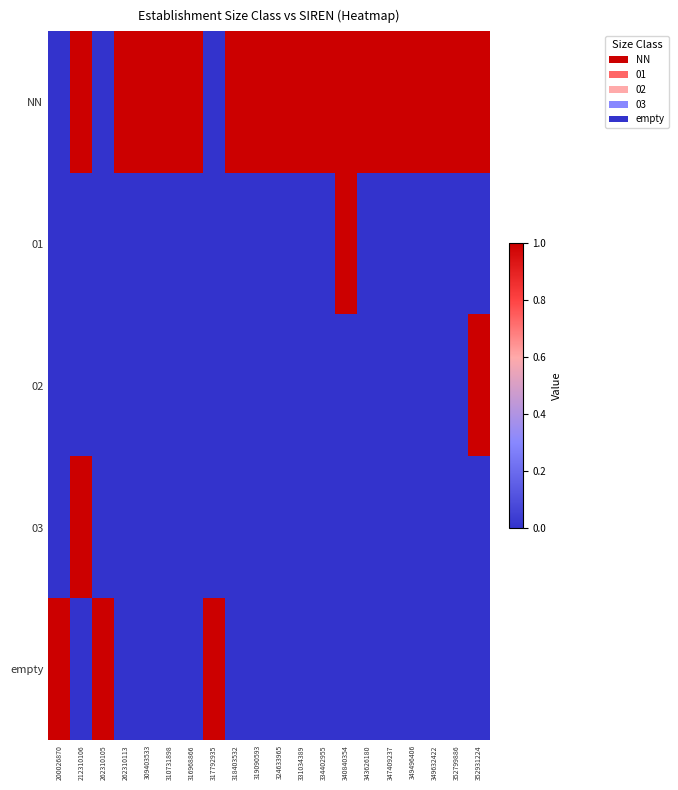

Which category has the lowest value across all series?

200026870